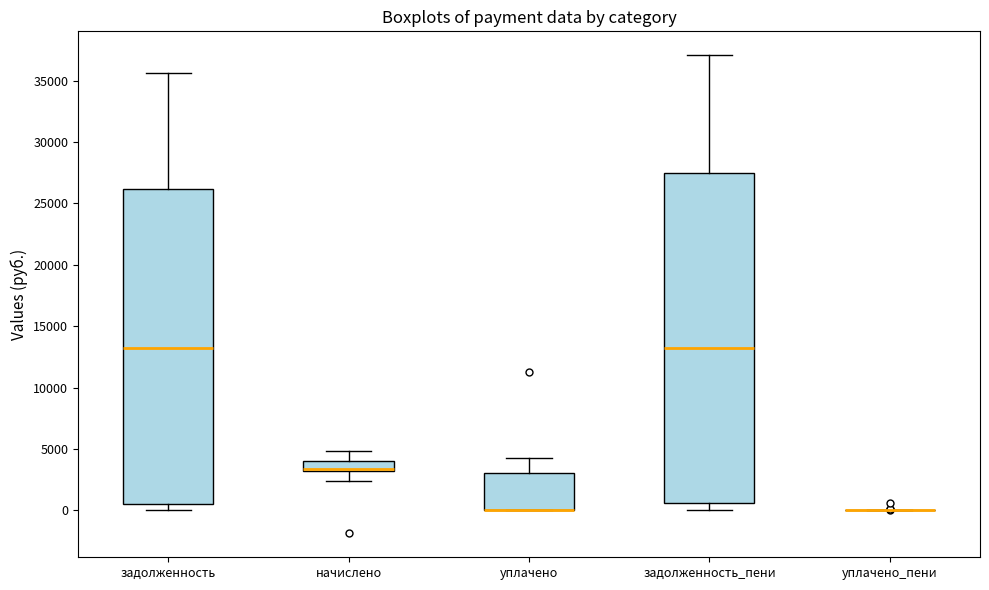

Reading left to right, read every box against the y-axis: the position of its median line, the range the box covers, and the ends of its whiskers. The values are not printed on the chart, so give them approximately, as read against the axis.

задолженность: median 13000, box 500 to 26000, whiskers 0 to 35500
начислено: median 3500, box 3000 to 4000, whiskers 2500 to 5000
уплачено: median 0 (drawn on the box's lower edge), box 0 to 3000, whiskers 0 to 4000
задолженность_пени: median 13000, box 500 to 27500, whiskers 0 to 37000
уплачено_пени: box collapsed to a line at 0, whiskers 0 to 0